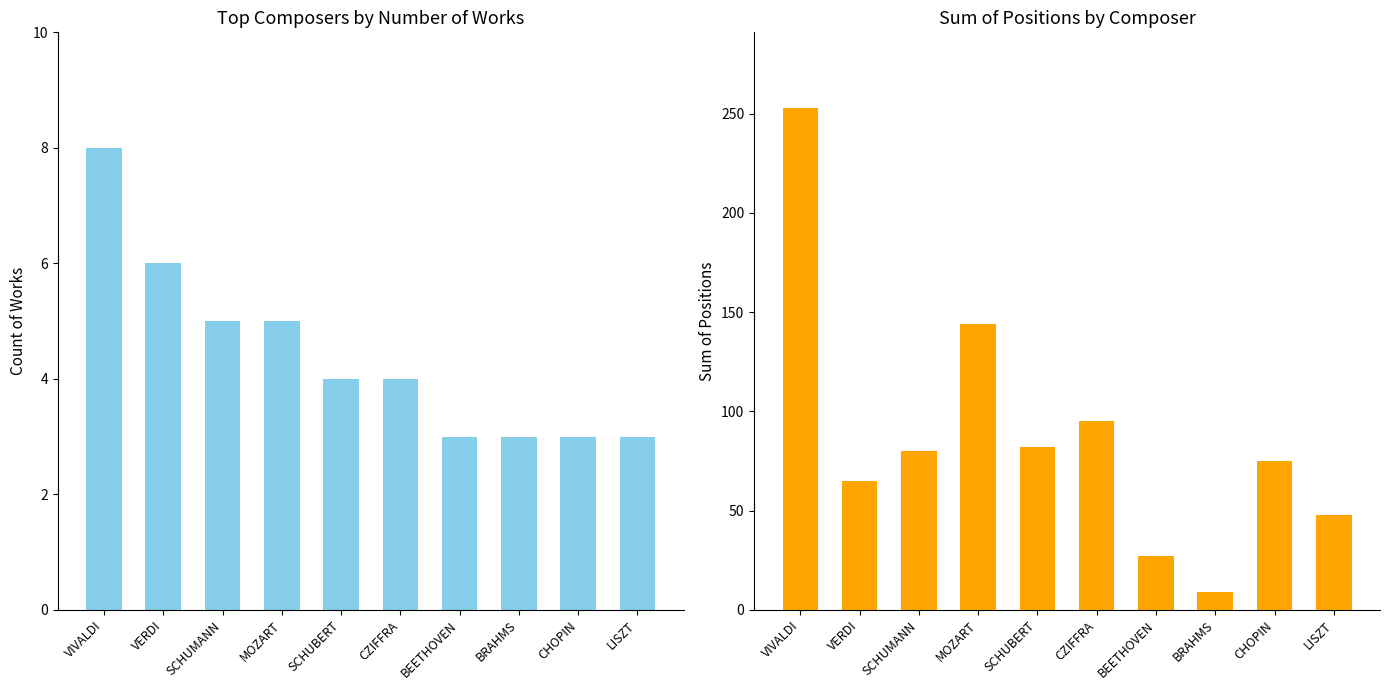

What is the difference between the highest and lowest values at BEETHOVEN?

24